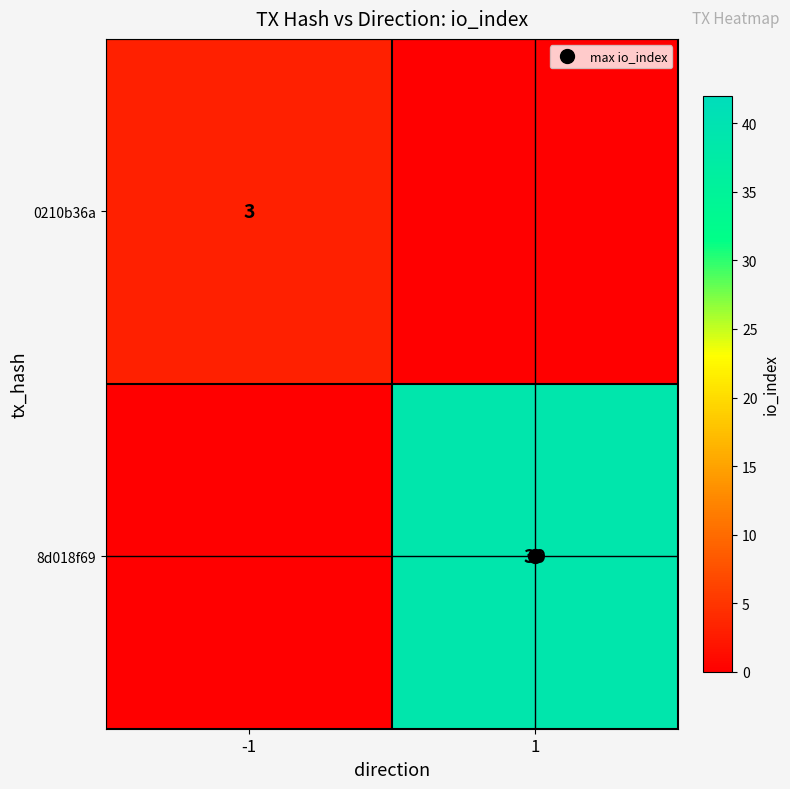

What is the spread (max minus min) of values at 1?

39